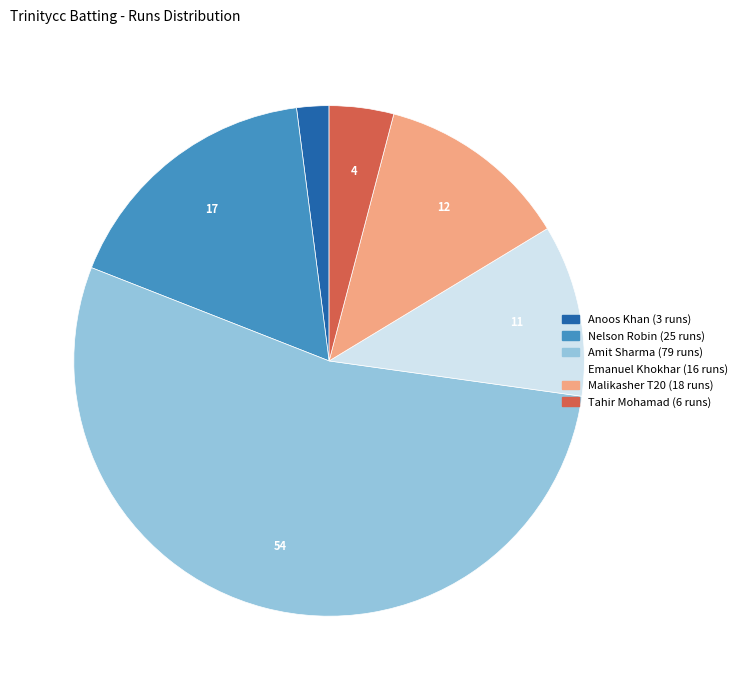

How many segments does this pie chart have?

6